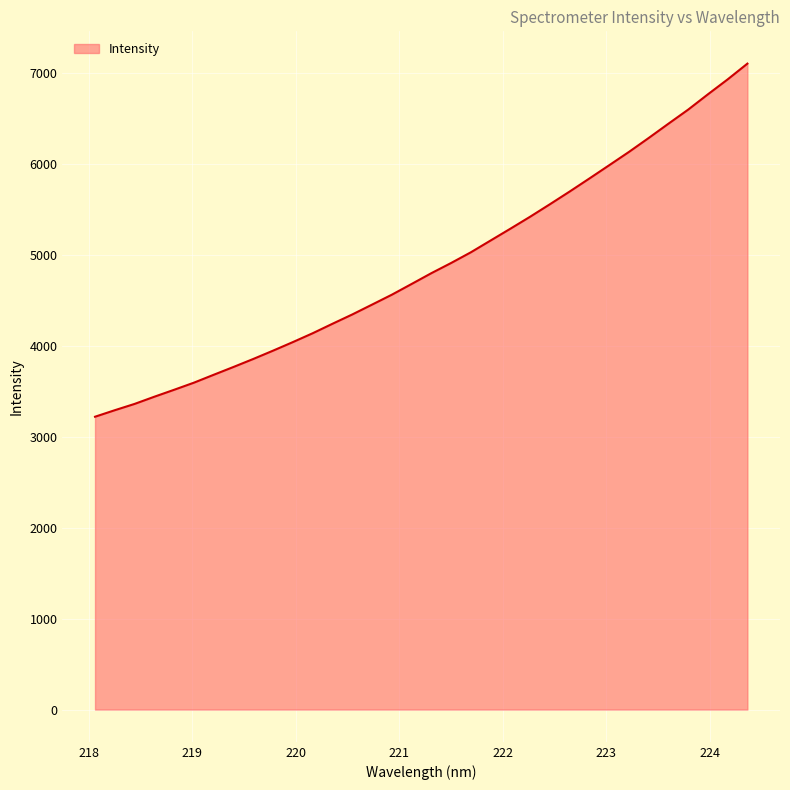

What is the smallest value displayed?

3221.6